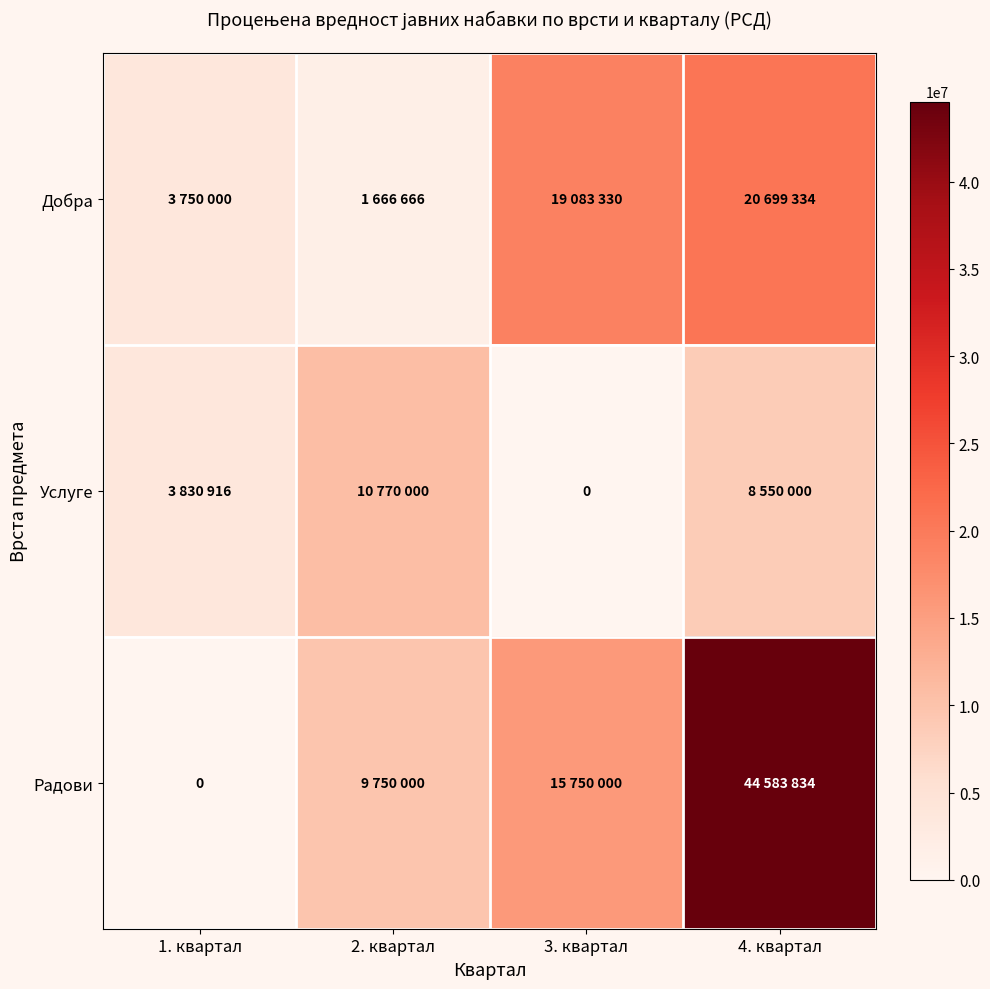

What is the maximum value shown in the chart?

44583834.0